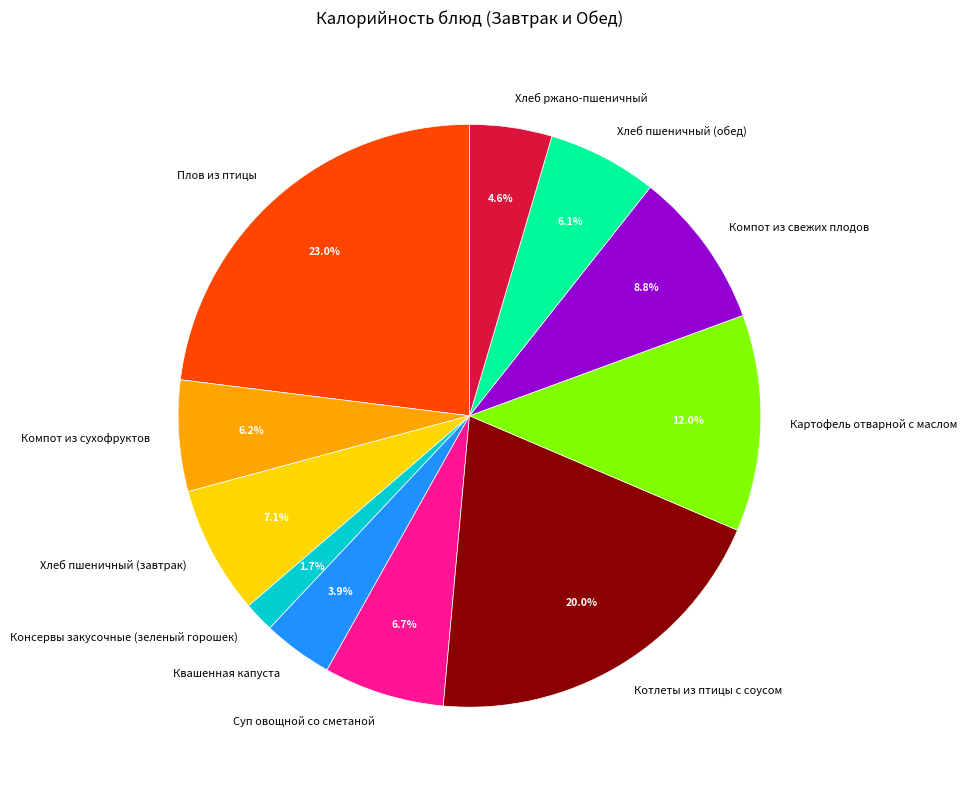

Count the number of slices in the pie.

11